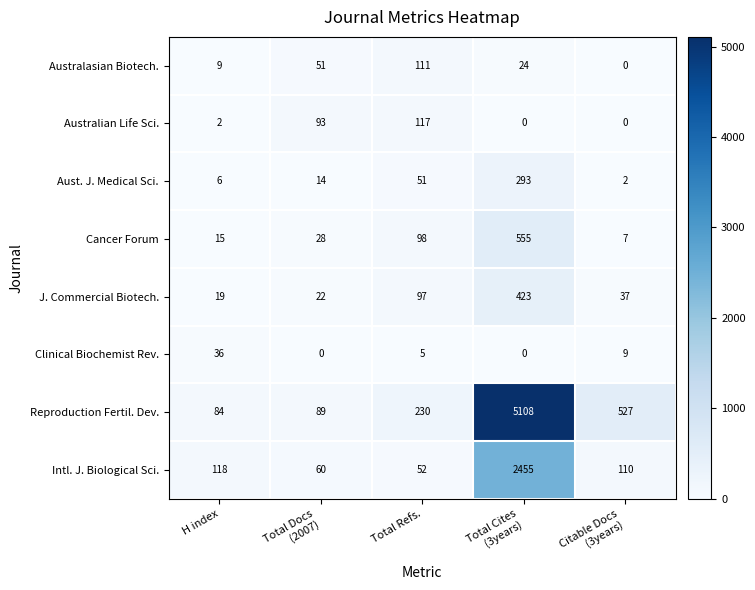

What is the spread (max minus min) of values at H index?

116